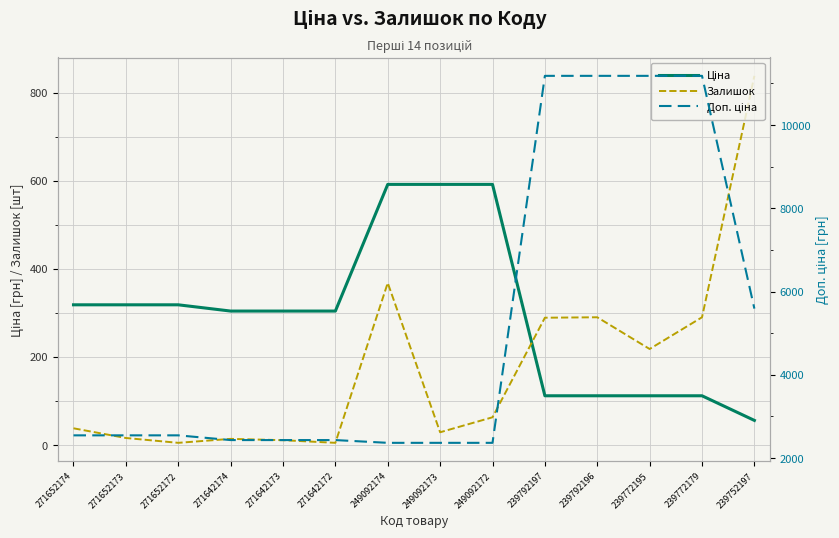

At 239772195, list the series in order from largest to smallest.

Доп. ціна, Залишок, Ціна